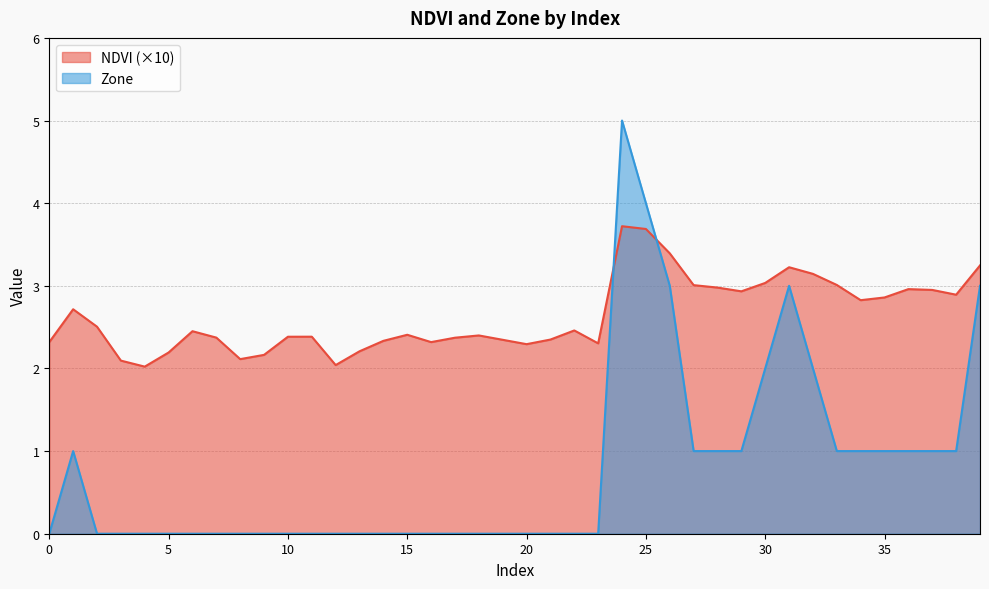

List the series in order of their overall mean, highest first.

NDVI (×10), Zone